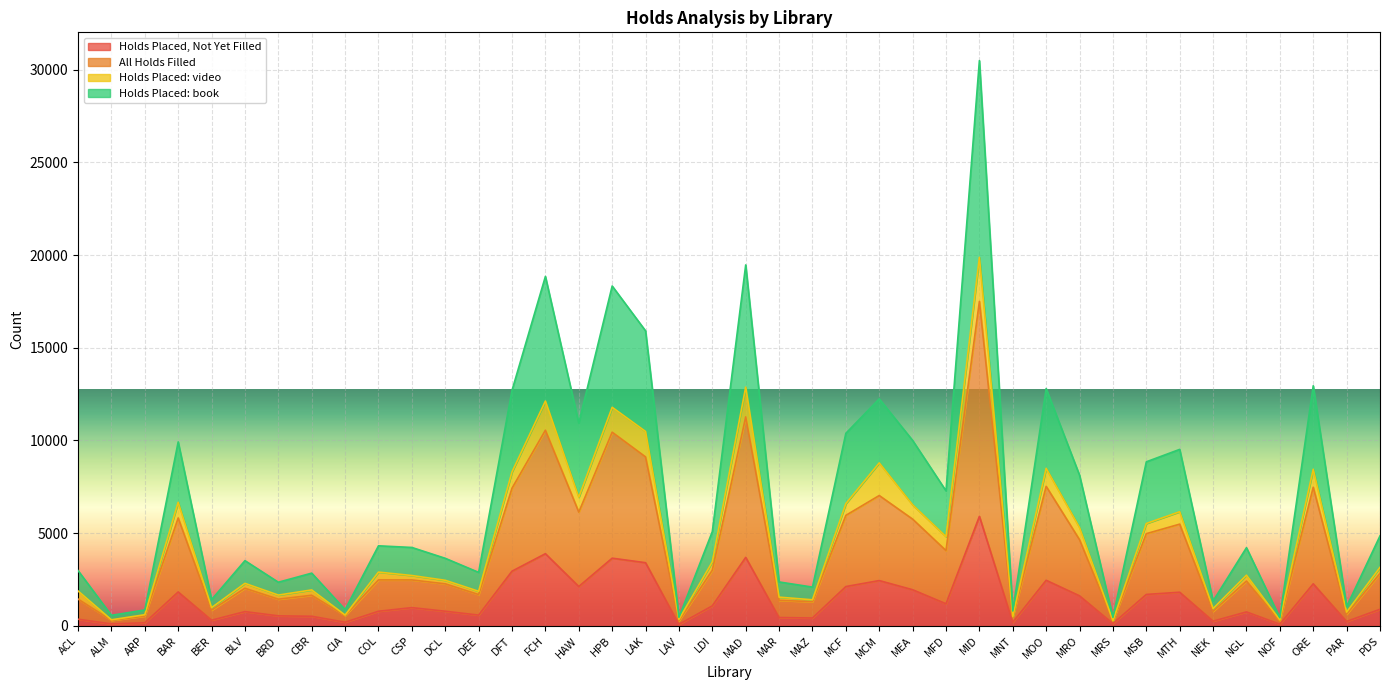

How many interior local valleys does the Holds Placed, Not Yet Filled series have?

13